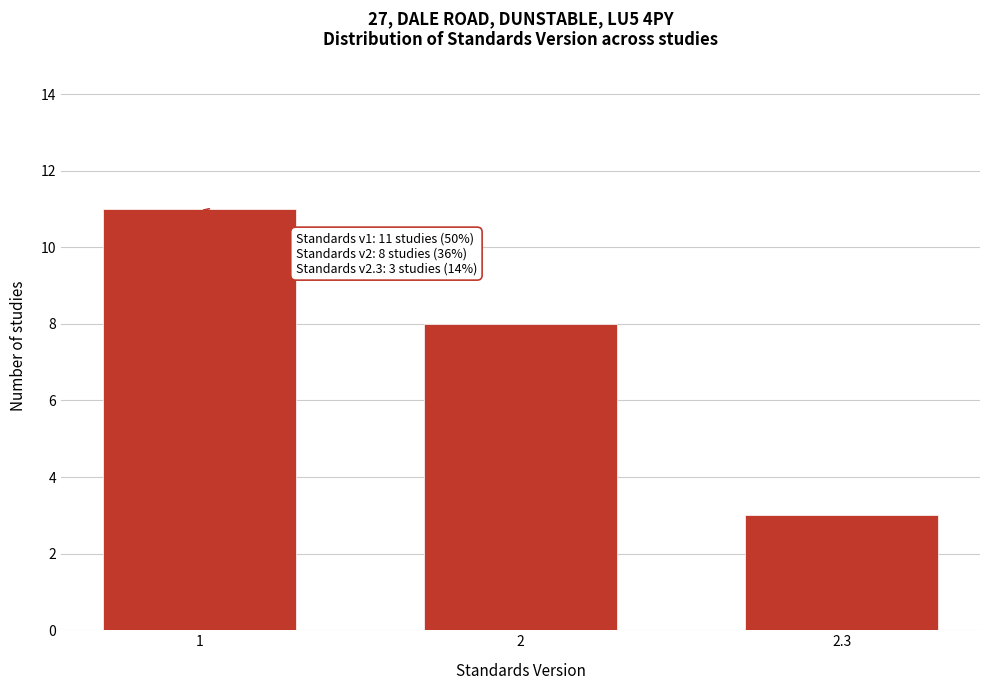

Reading right to left, what are all the values shown in this chart?

2.3=3	2=8	1=11